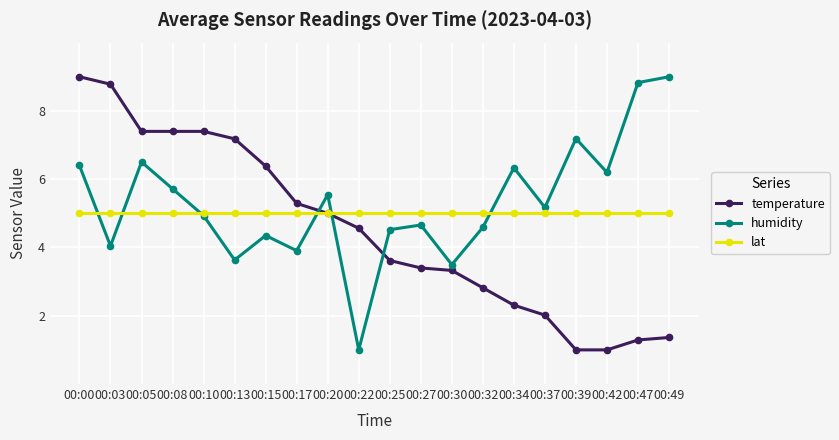

At how many categories does at least one series exceed 6?

12